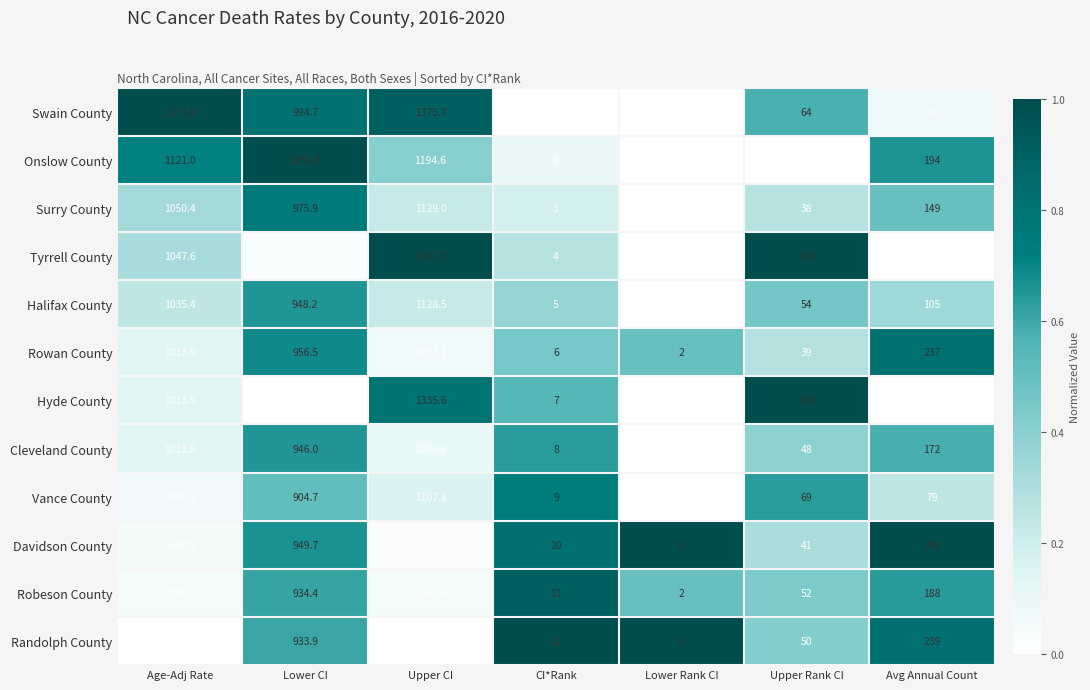

True or false: Cleveland County has a value of 172.0 at Avg Annual Count.

True